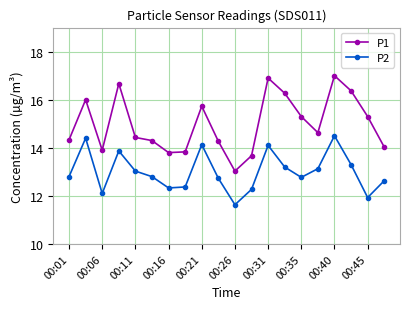

How many interior local valleys does the P1 series have?

4